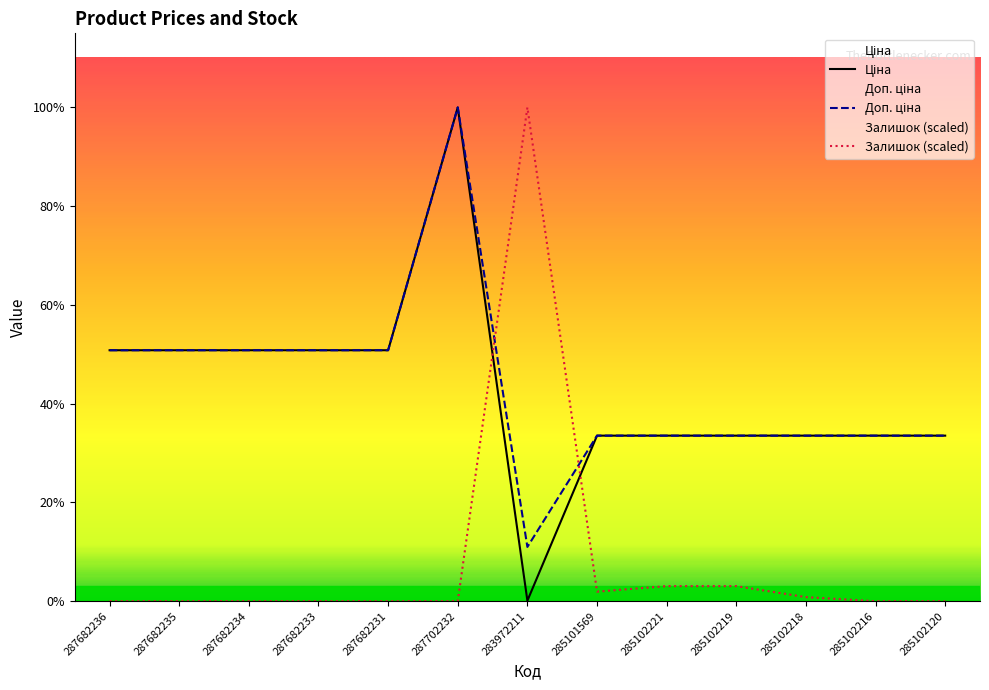

Is the value of Доп. ціна at 287682234 greater than the value of Ціна at 285102219?

Yes